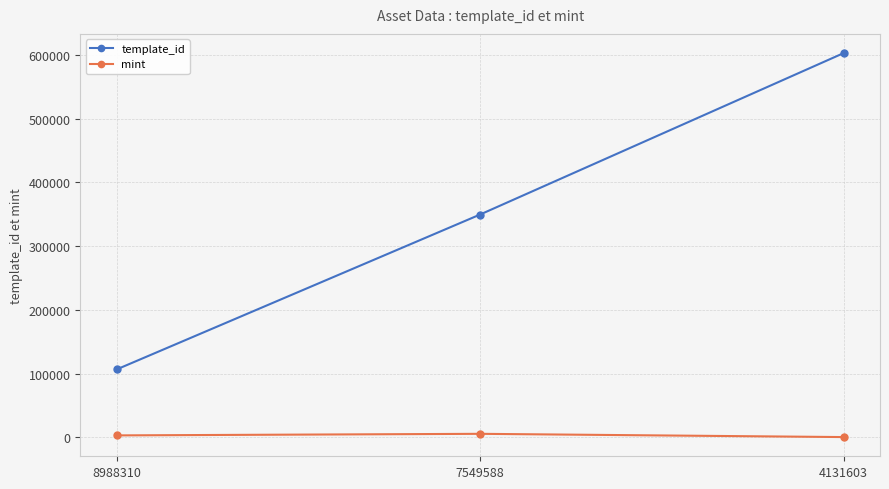

What is the difference between the maximum and second lowest values in the template_id series?

253069